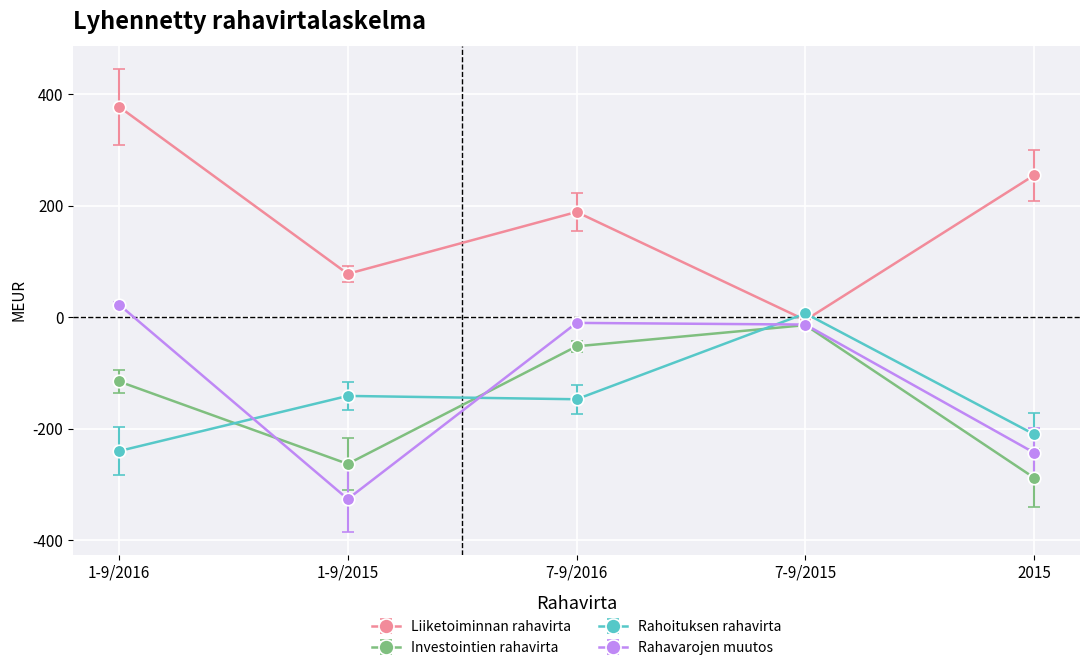

Which series ends up on top after the final intersection of Rahavarojen muutos and Rahoituksen rahavirta?

Rahoituksen rahavirta